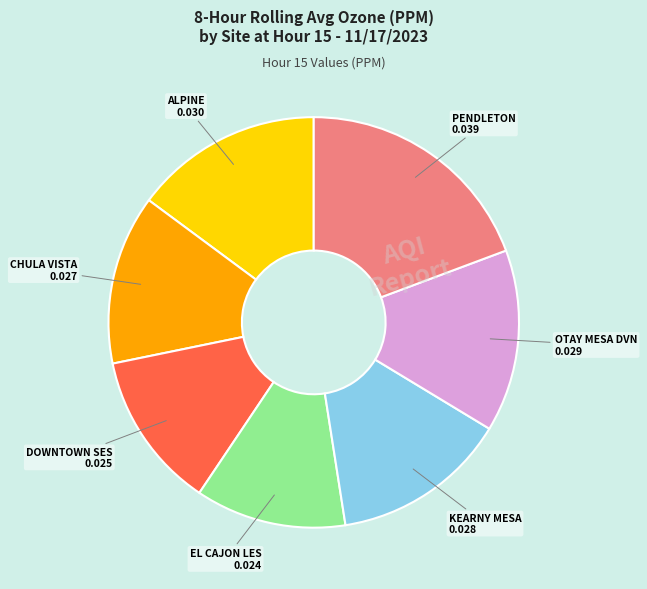

How many segments does this pie chart have?

7